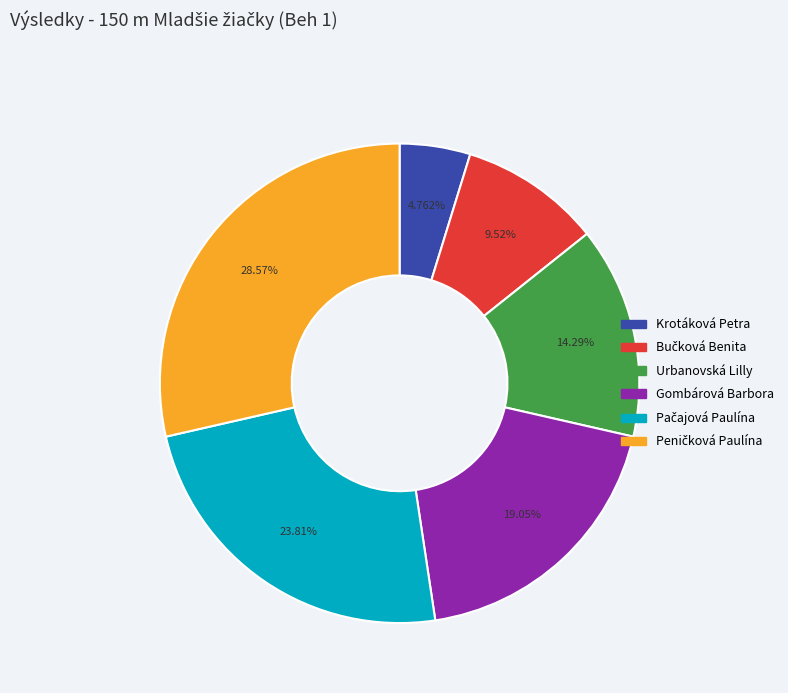

Is Gombárová Barbora the majority of the pie?

No